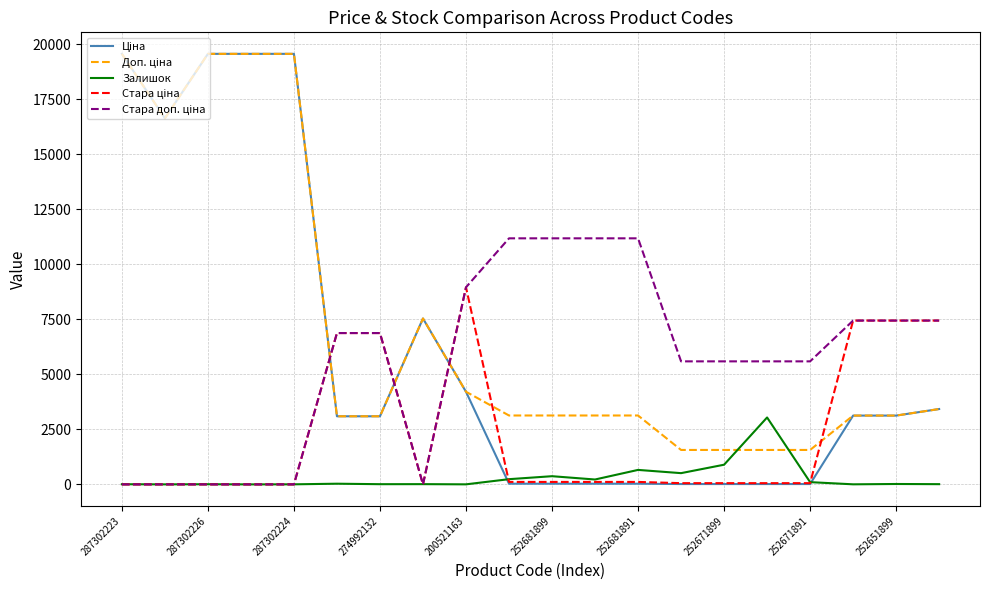

Is this an area chart (filled region under the line)?

No